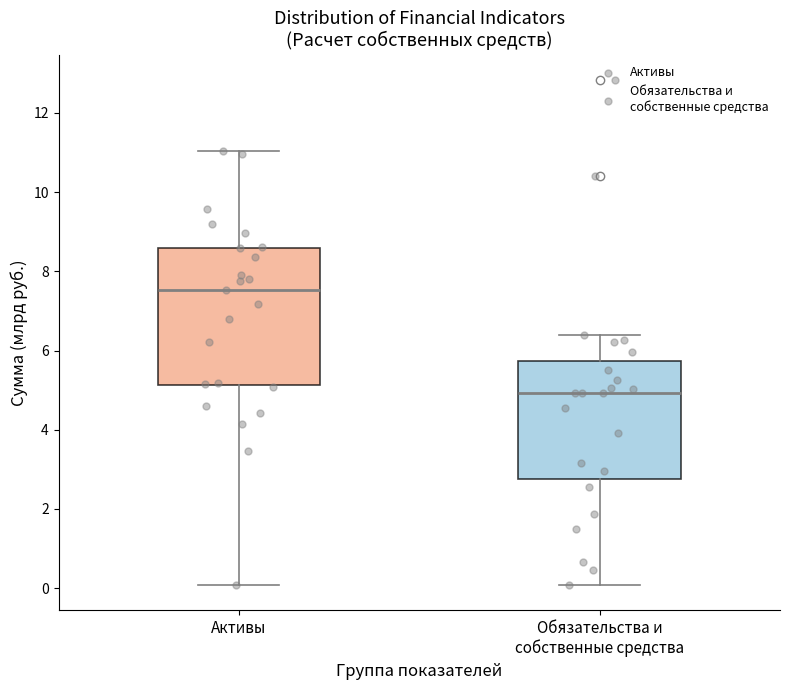

Reading left to right, read every box against the y-axis: the position of its median line, the range the box covers, and the ends of its whiskers. The values are not printed on the chart, so give them approximately, as read against the axis.

Активы: median 7.6, box 5.2 to 8.6, whiskers 0.0 to 11.0
Обязательства и собственные средства: median 5.0, box 2.8 to 5.8, whiskers 0.0 to 6.4